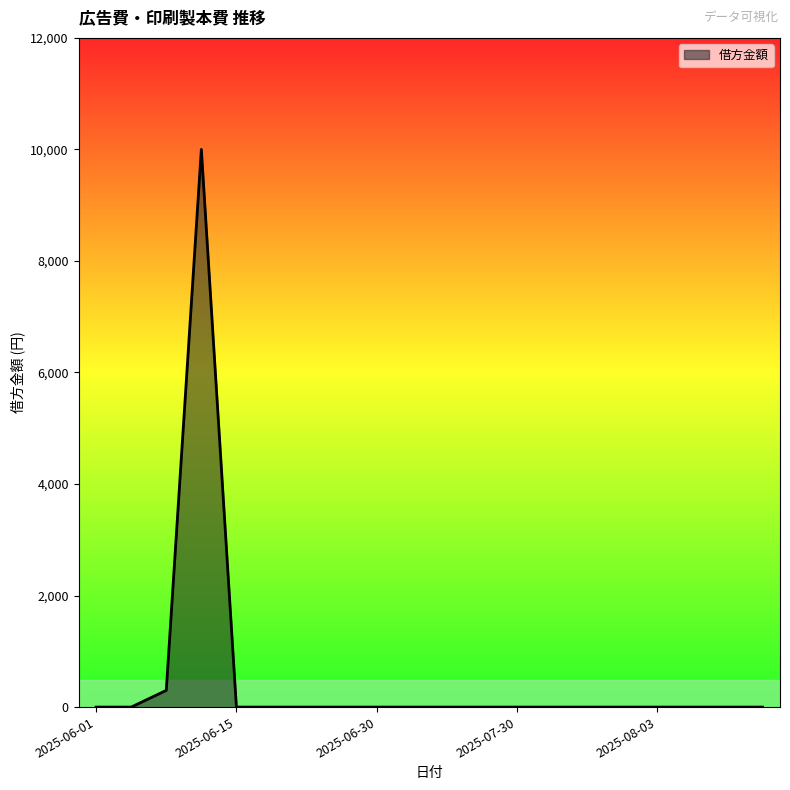

What is the difference between the maximum and minimum values?

10000